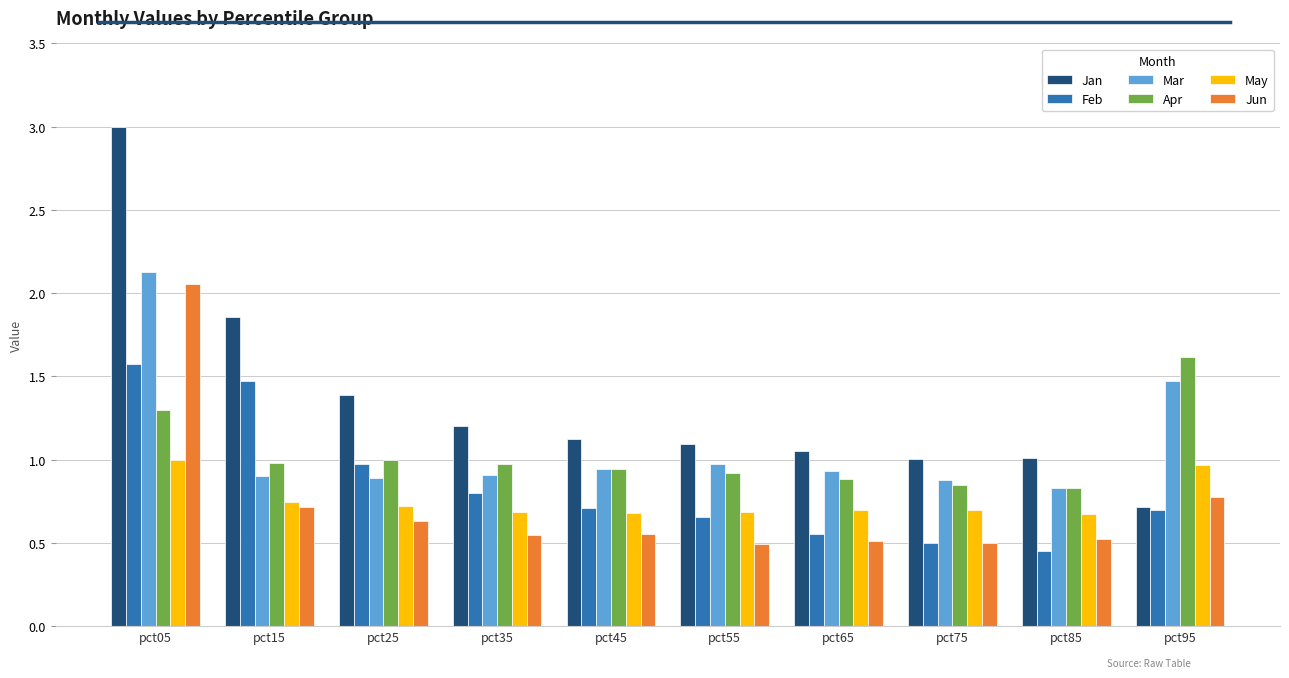

How many series are shown in this chart?

6